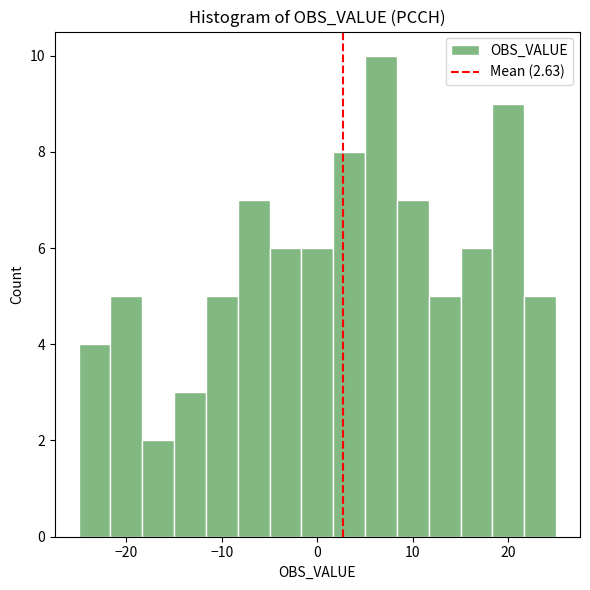

Read against the x-axis, roughly where is the centre of the tallest bar?

7